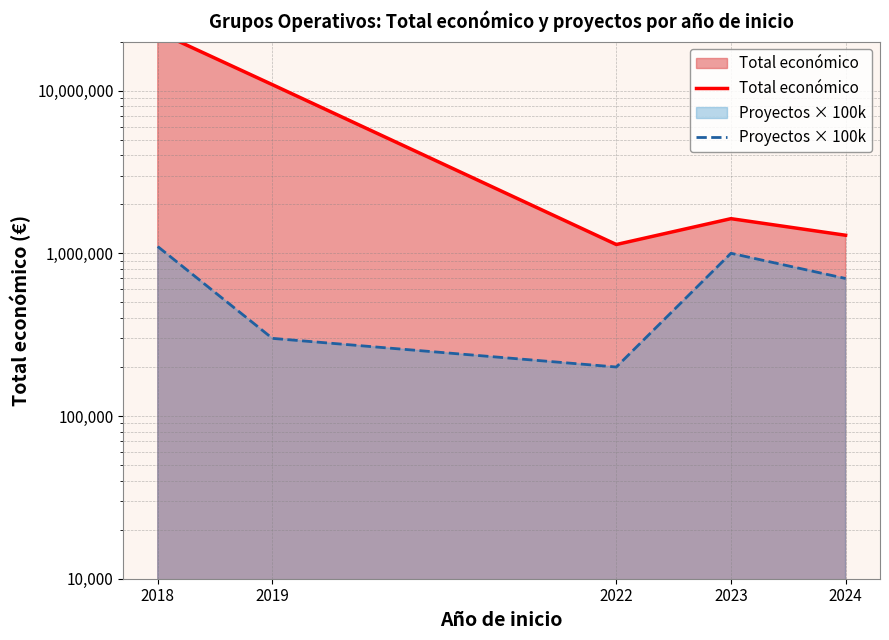

Rank the series by their maximum value, from lowest to highest.

Proyectos × 100k, Total económico